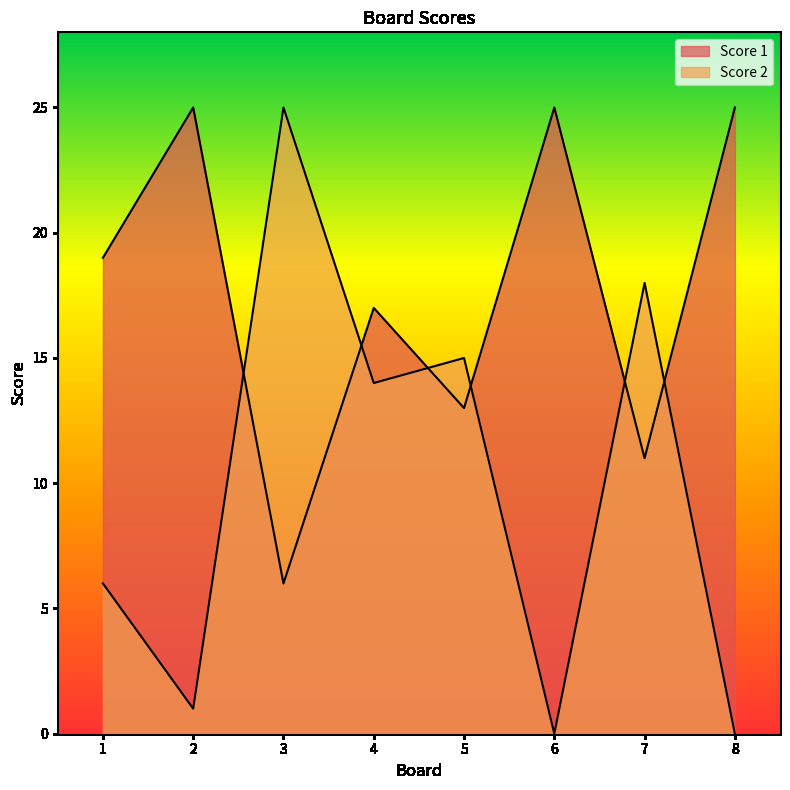

How many data points in Score 1 are less than 19?

4